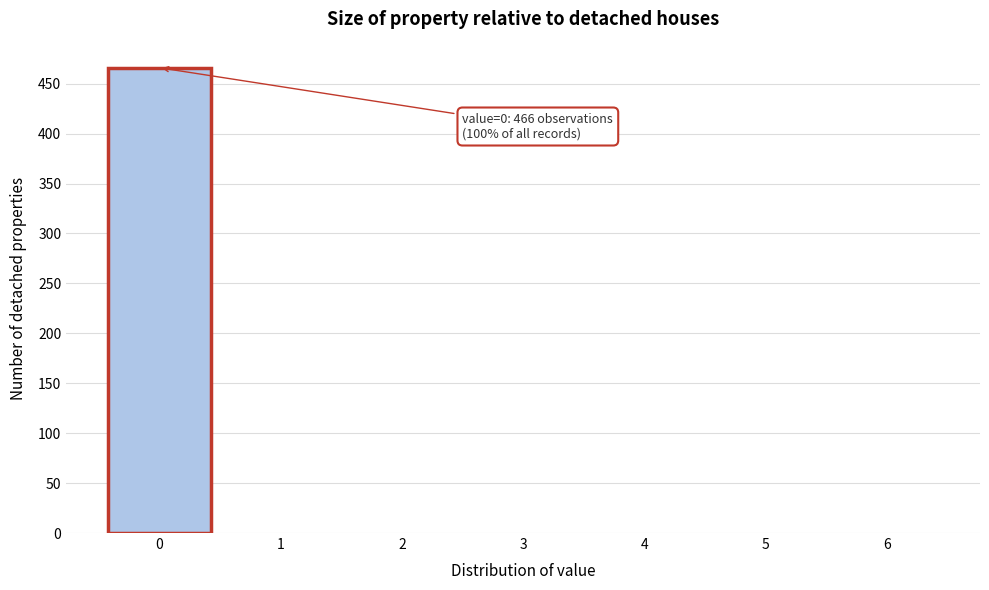

Over which range of the x-axis is the bar tallest?

-0.5 to 0.5